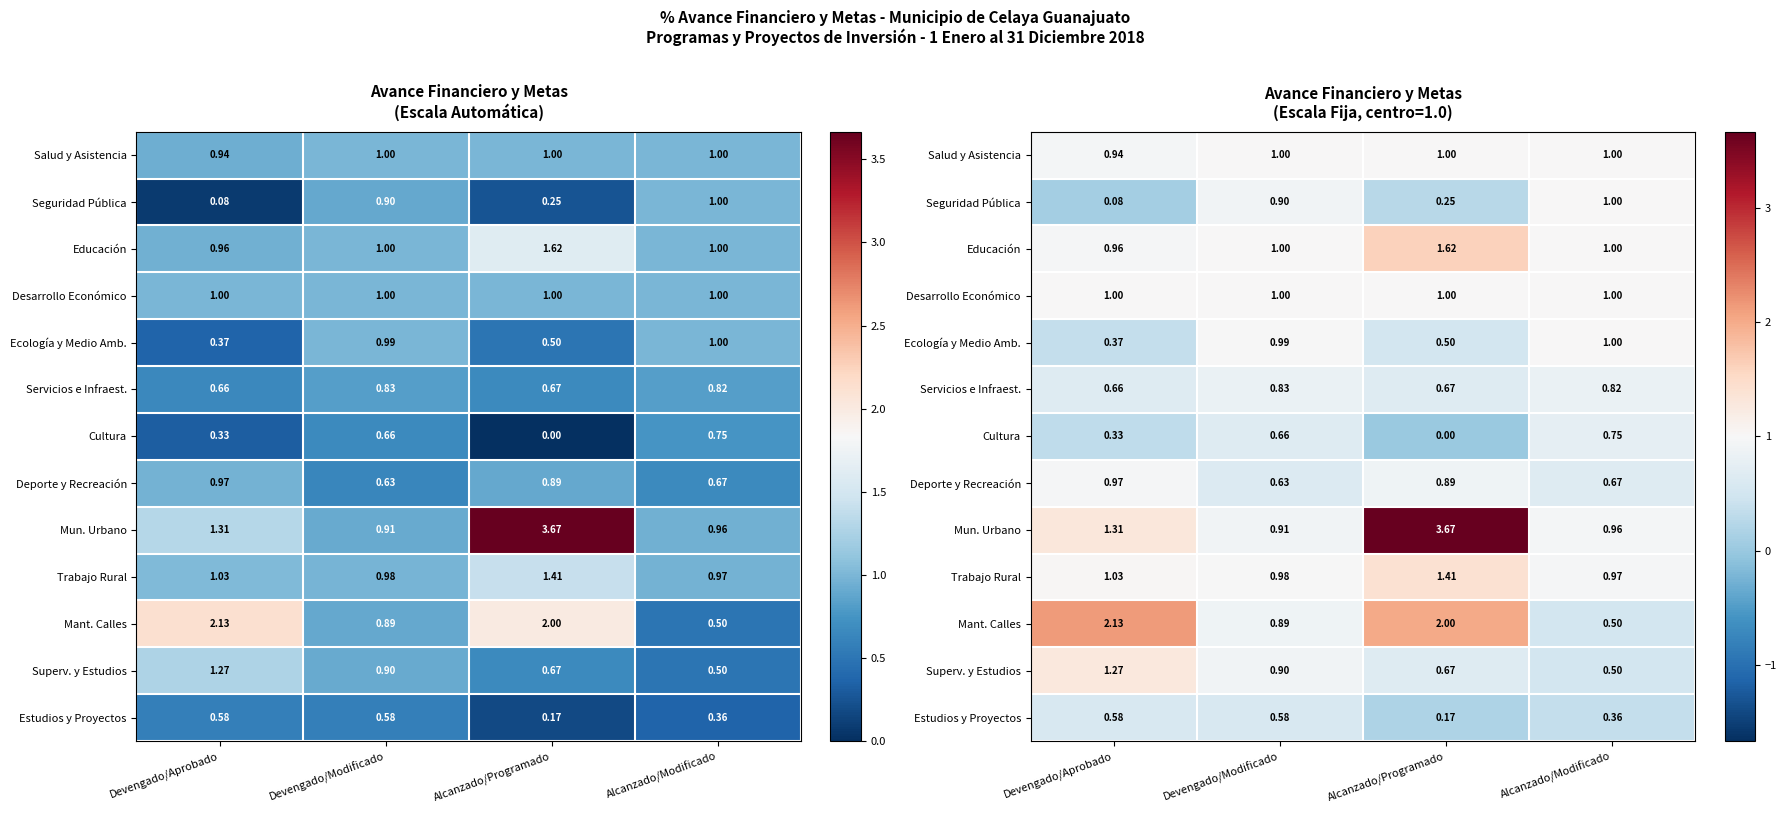

Which has a higher value, Devengado/Aprobado or Alcanzado/Programado?

Alcanzado/Programado